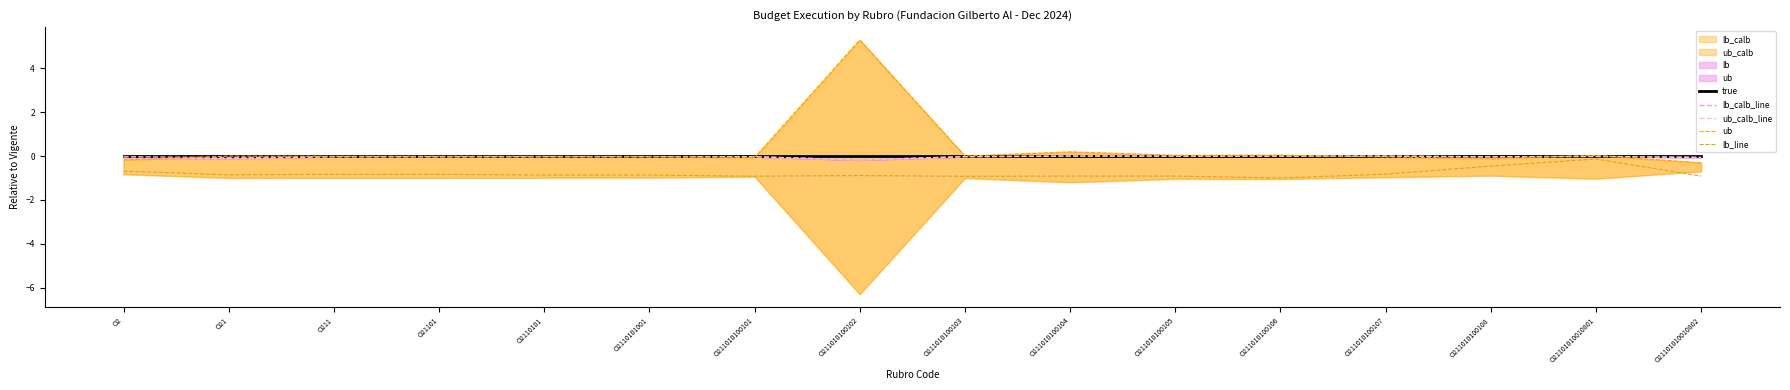

How many lines are shown in the chart?

5